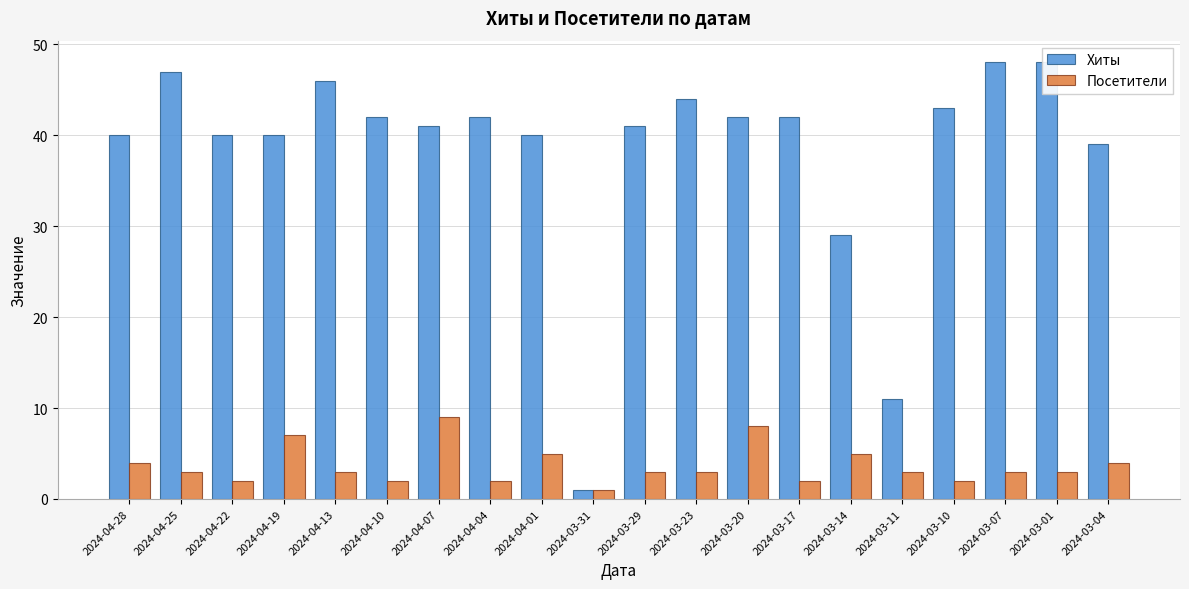

How many series are shown in this chart?

2